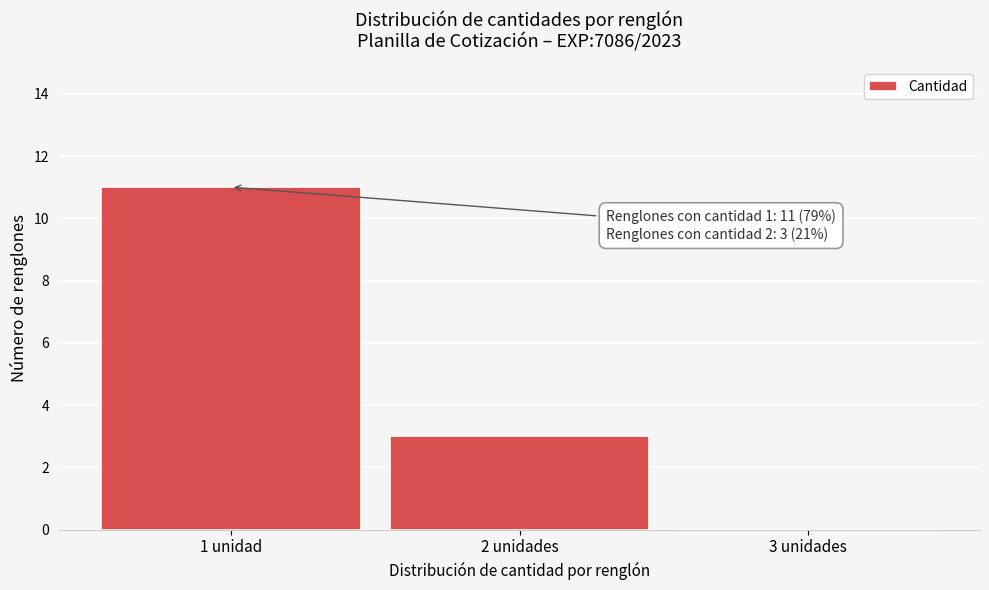

Reading left to right, what are all the values shown in this chart?

1 unidad=11	2 unidades=3	3 unidades=0